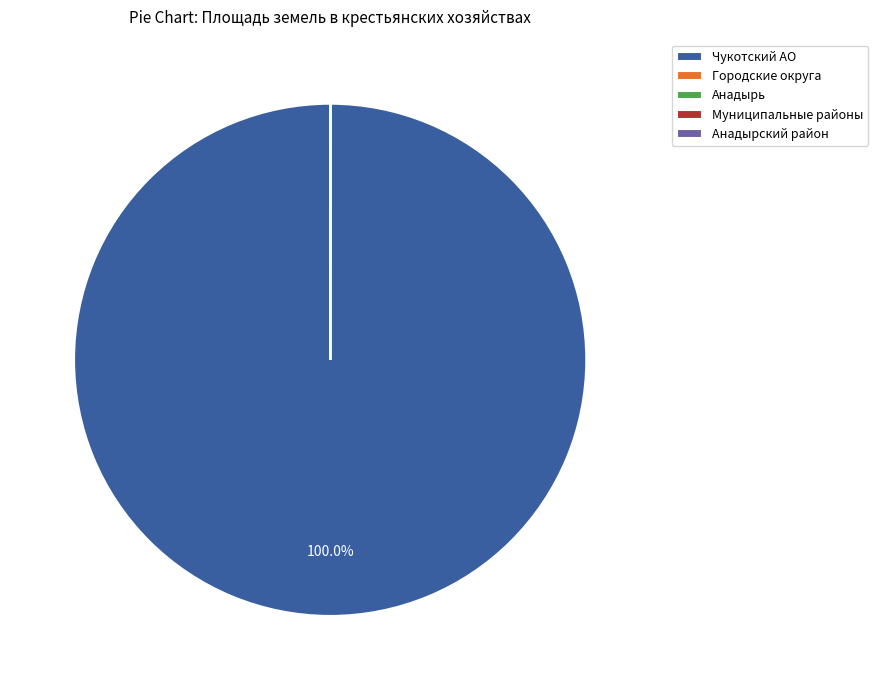

Is there any slice that represents more than half of the pie?

Yes